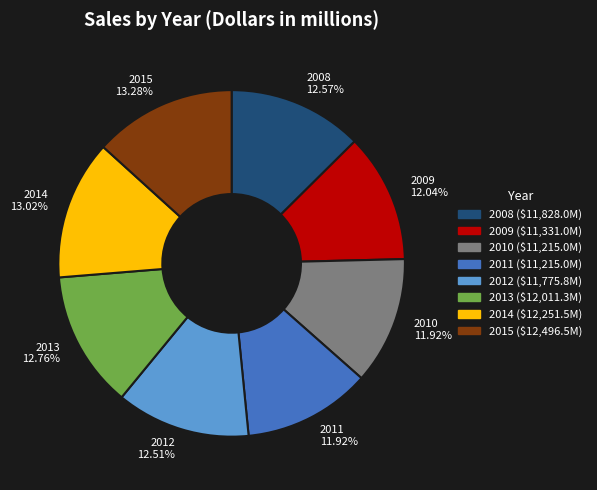

Does 2009 represent more than half of the total?

No